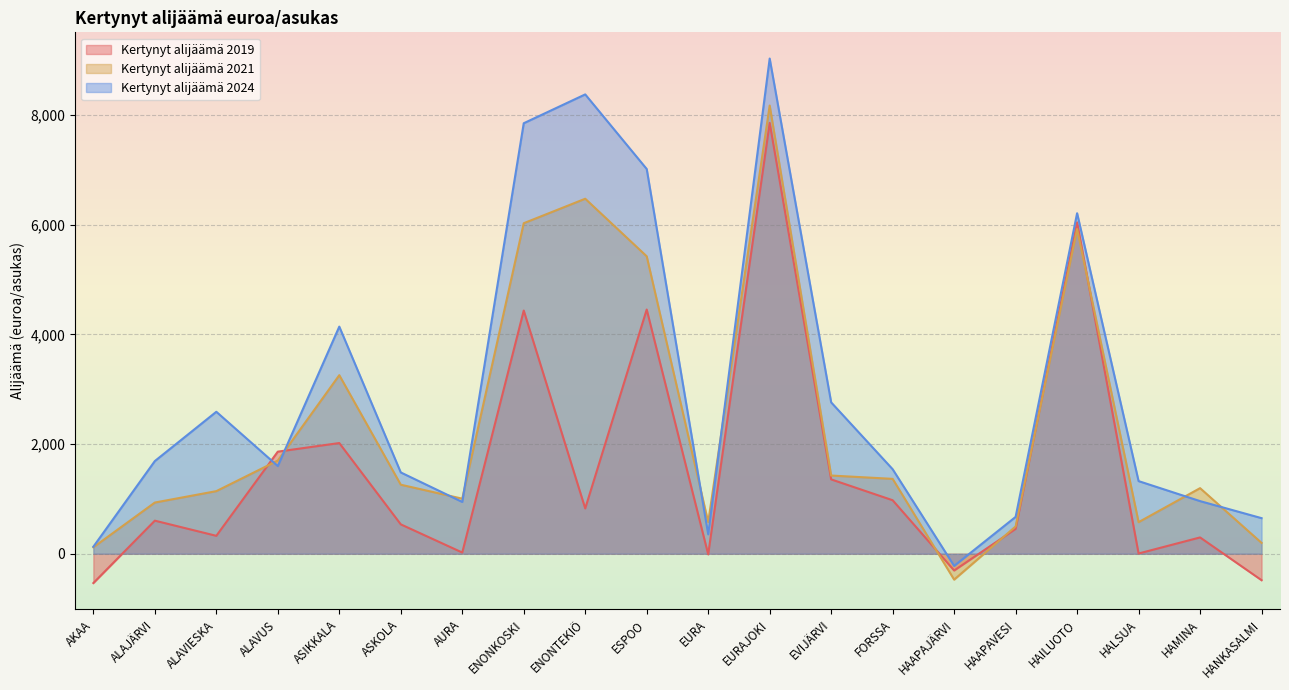

The Kertynyt alijäämä 2019 series shows 4.4 at HALSUA. True or false?

True